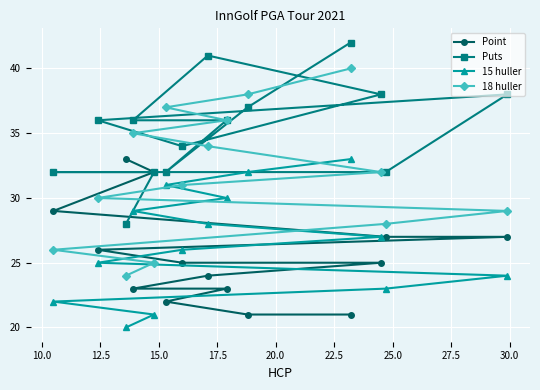

List the series in order of their peak value, highest first.

Puts, 18 huller, Point, 15 huller